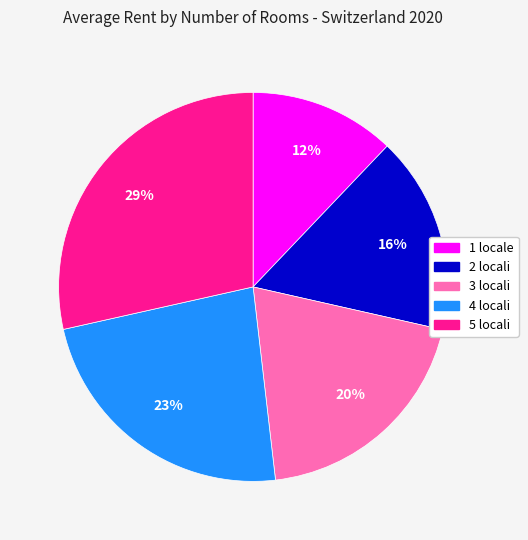

Between 5 locali and 2 locali, which is larger?

5 locali